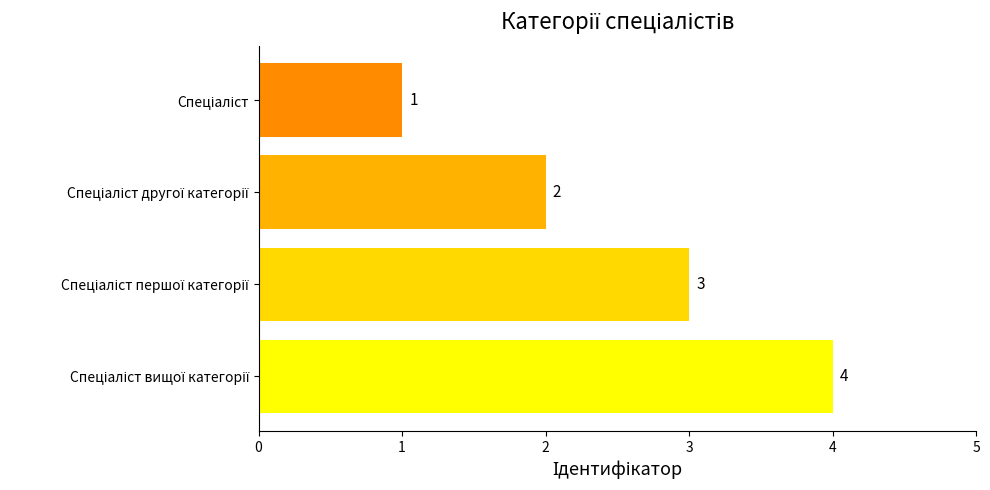

What is the sum of all values?

10